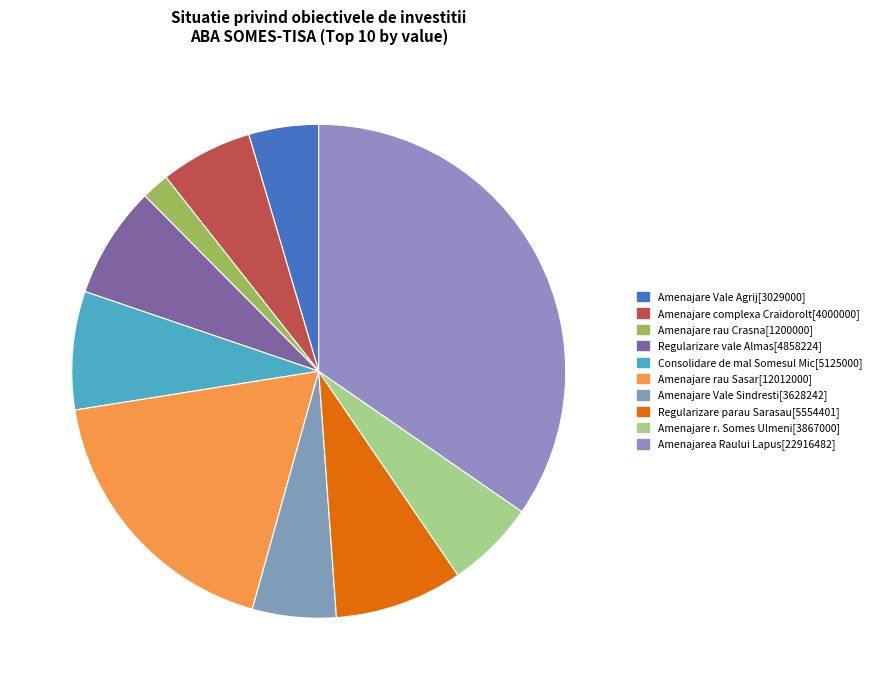

What portion of the pie excludes Amenajare rau Sasar[12012000]?

81.9%